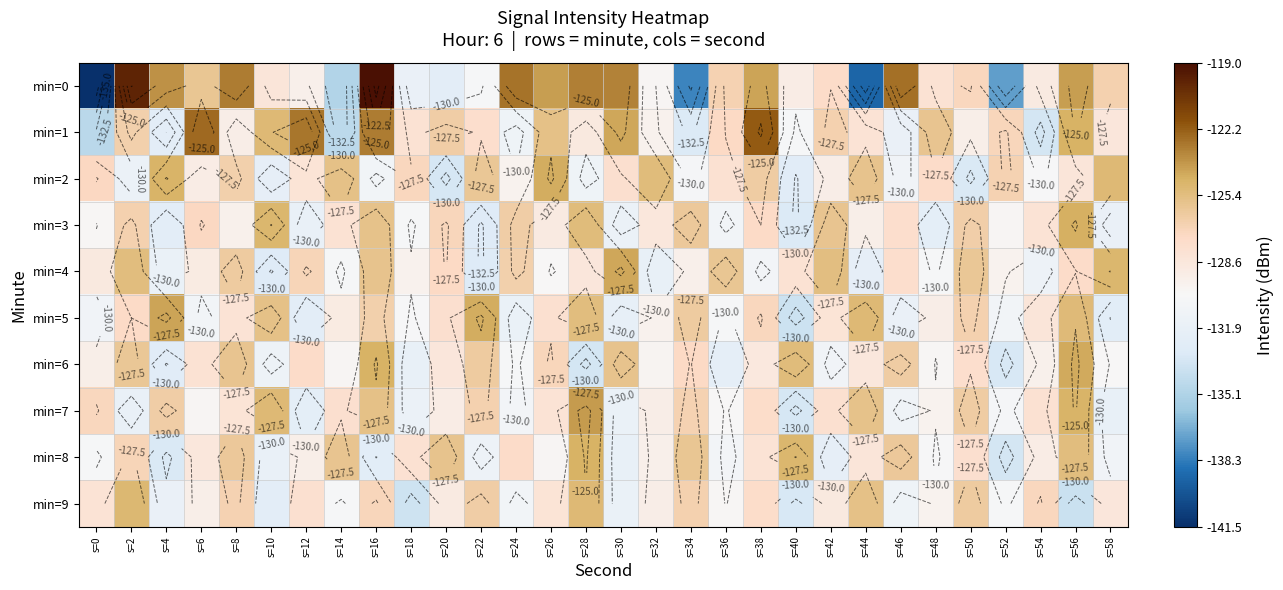

Between s=2 and s=10, which series saw the biggest shift?

min=0